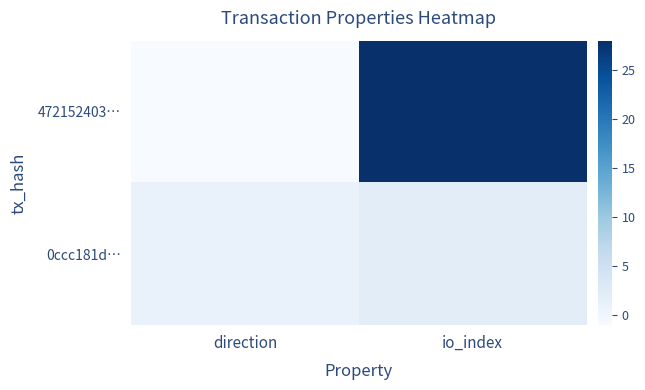

Between direction and io_index, which is larger?

io_index